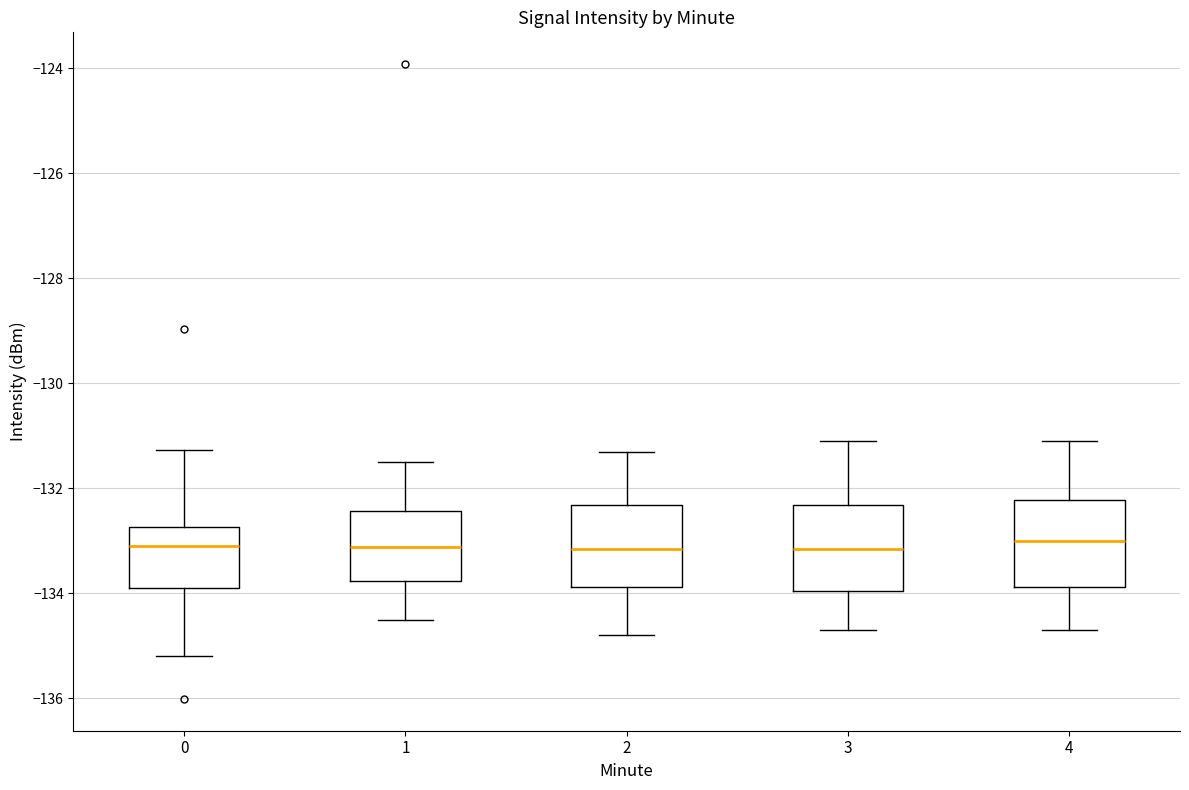

Reading left to right, read every box against the y-axis: the position of its median line, the range the box covers, and the ends of its whiskers. The values are not printed on the chart, so give them approximately, as read against the axis.

0: median -133.2, box -133.8 to -132.8, whiskers -135.2 to -131.2
1: median -133.2, box -133.8 to -132.4, whiskers -134.6 to -131.4
2: median -133.2, box -133.8 to -132.4, whiskers -134.8 to -131.2
3: median -133.2, box -134.0 to -132.4, whiskers -134.6 to -131.0
4: median -133.0, box -133.8 to -132.2, whiskers -134.6 to -131.0